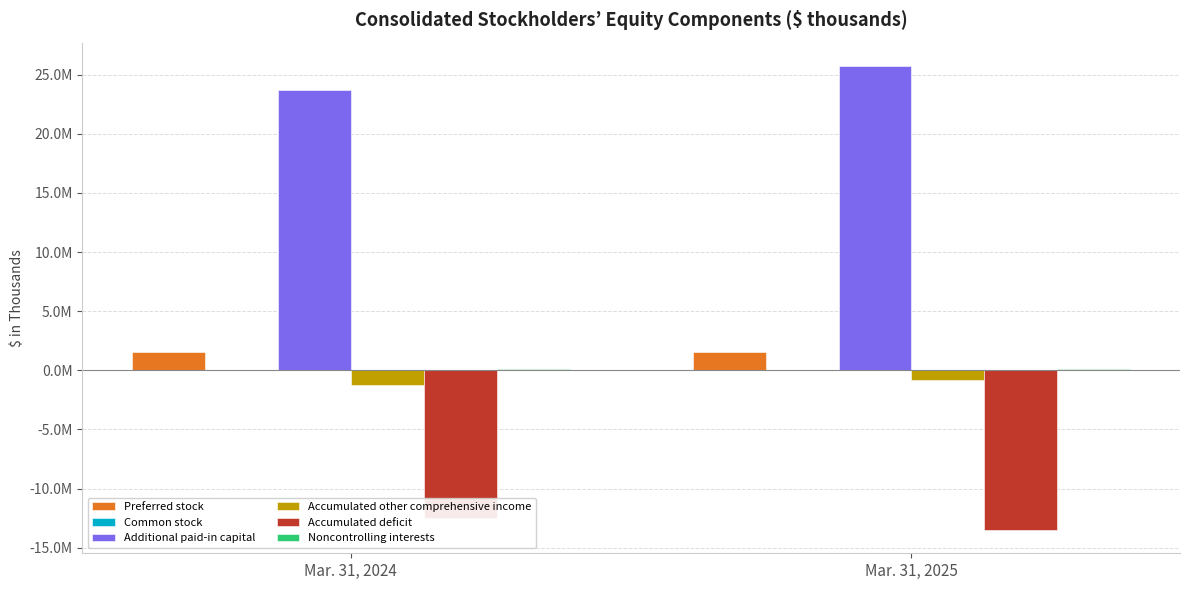

Which series has the largest total across all categories?

Additional paid-in capital